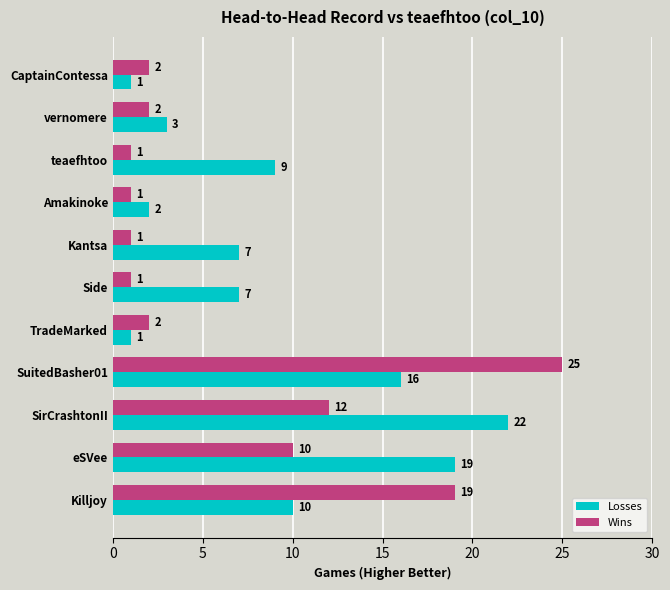

Which series has the largest range (max minus min)?

Wins